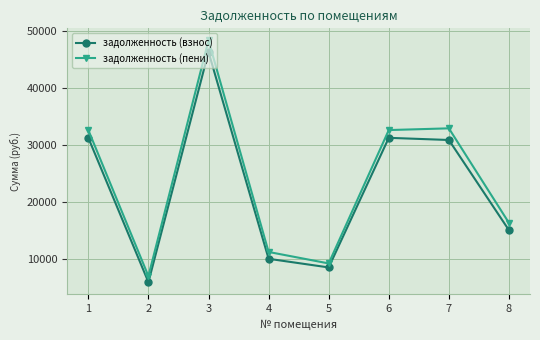

Where does the задолженность (пени) series first go above 32596?

1